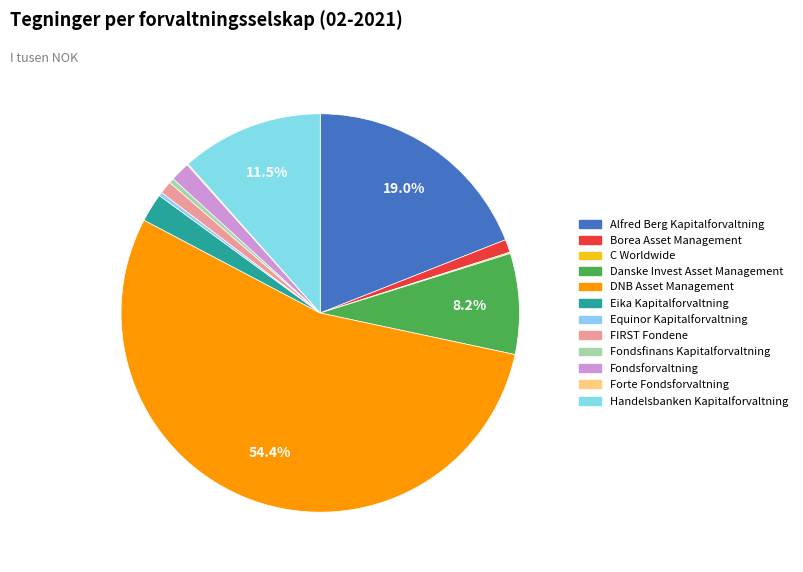

Rank the categories by value from lowest to highest.

Forte Fondsforvaltning, C Worldwide, Equinor Kapitalforvaltning, Fondsfinans Kapitalforvaltning, FIRST Fondene, Borea Asset Management, Fondsforvaltning, Eika Kapitalforvaltning, Danske Invest Asset Management, Handelsbanken Kapitalforvaltning, Alfred Berg Kapitalforvaltning, DNB Asset Management